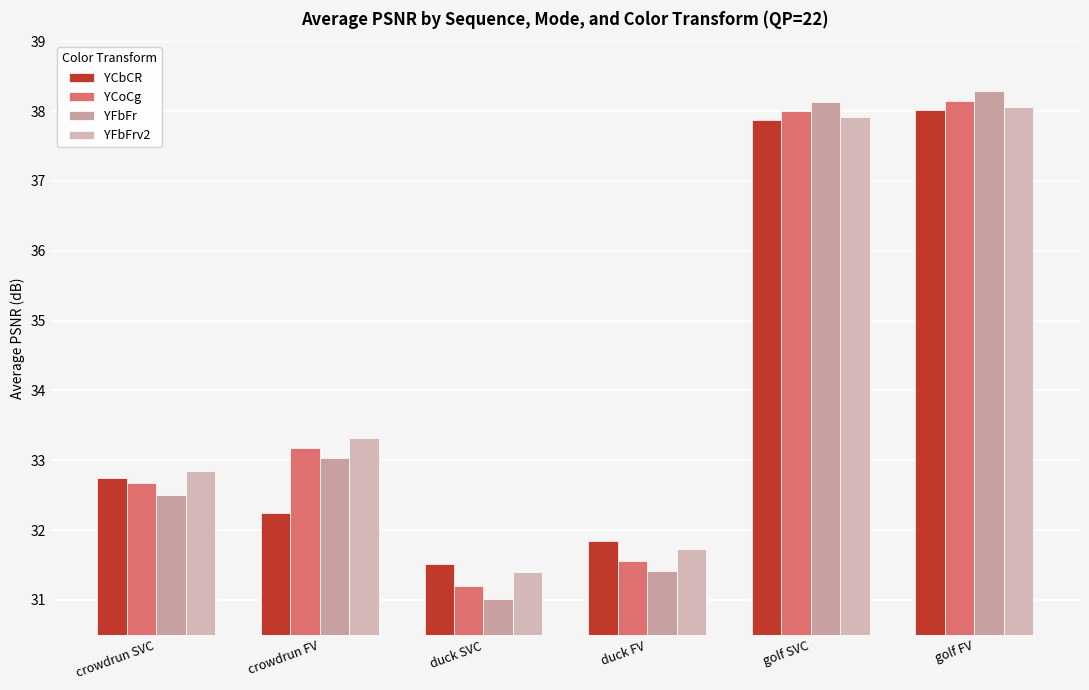

What is the spread (max minus min) of values at duck FV?

0.4